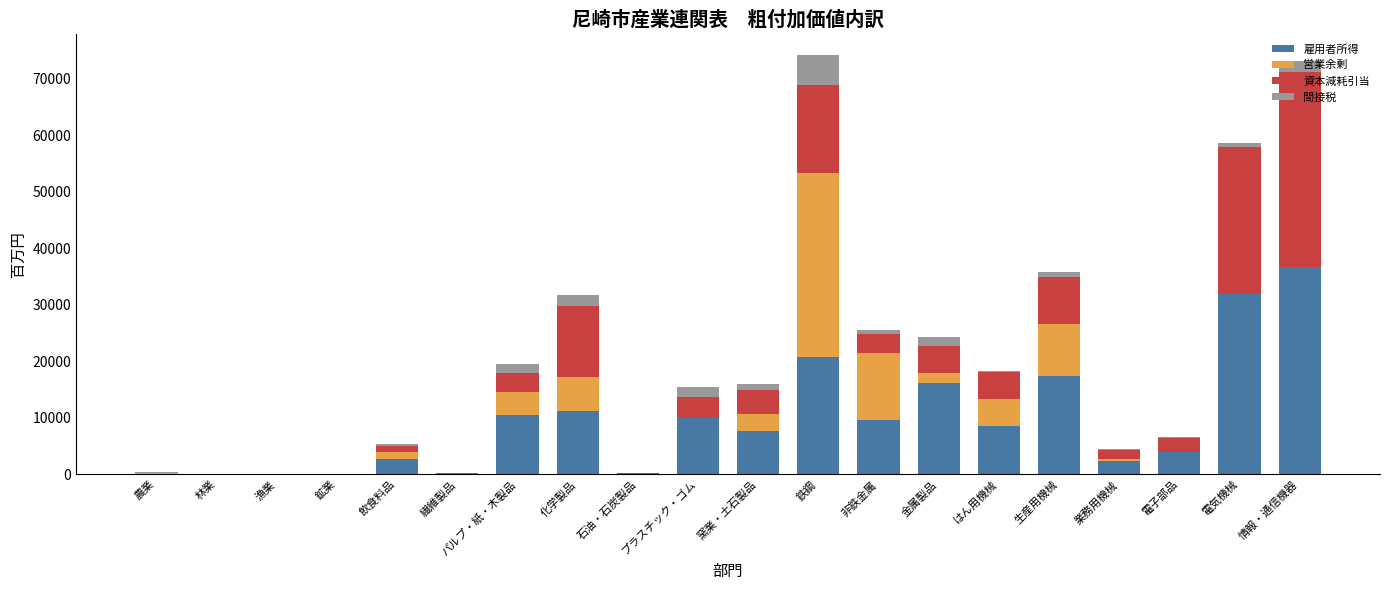

What is the maximum value for 雇用者所得?

36747